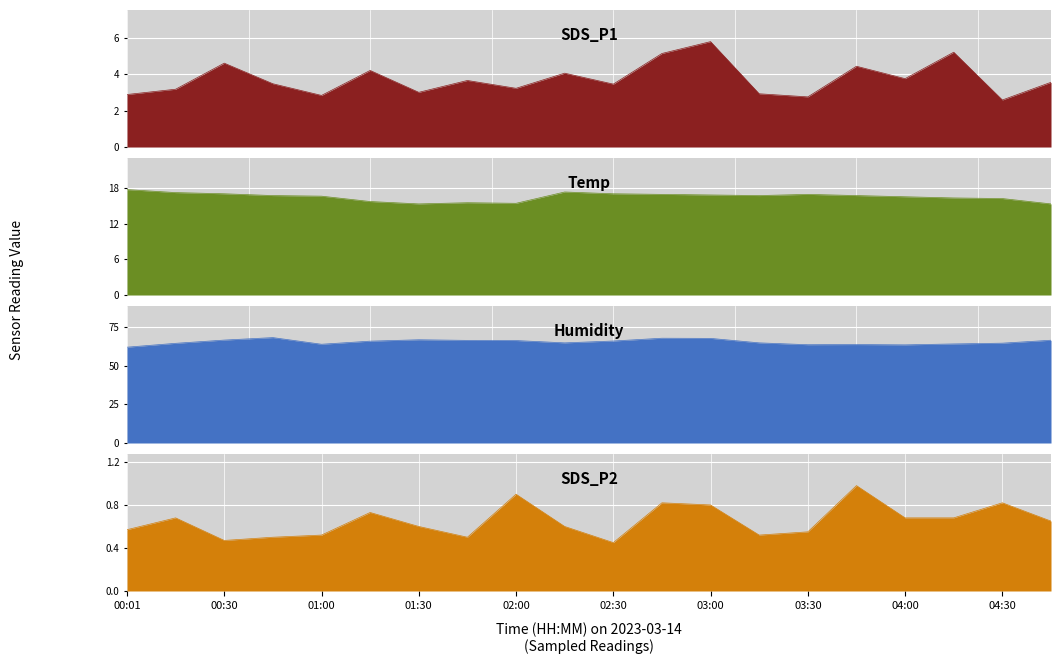

Is the value of Temp at 04:30 greater than the value of SDS_P1 at 02:00?

Yes